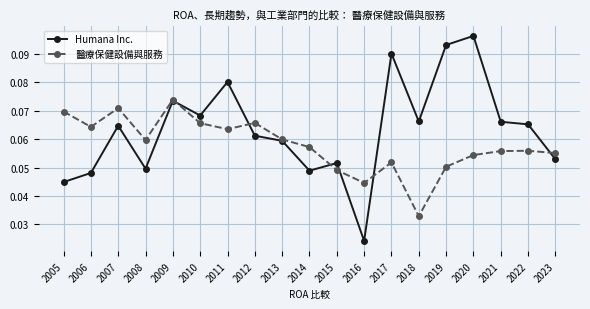

At which category is the sum across all series the highest?

2020